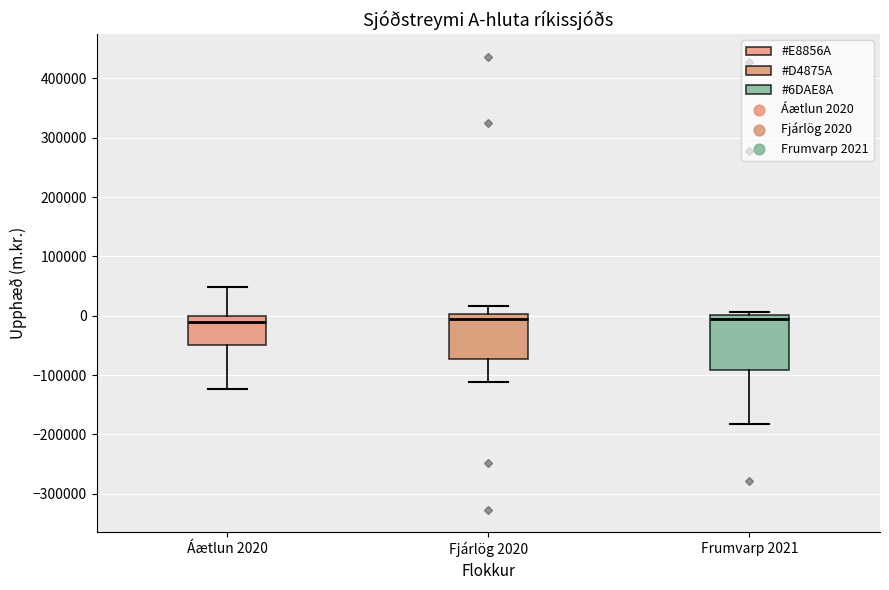

Reading left to right, transcribe this box plot: for each box, give where its median line is, the range the box spans, and where its two whiskers end, as read against the y-axis. The values are not printed on the chart, so give them approximately, as read against the axis.

Áætlun 2020: median -10000, box -50000 to 0, whiskers -120000 to 50000
Fjárlög 2020: median -10000, box -70000 to 0, whiskers -110000 to 20000
Frumvarp 2021: median 0 (just below the box's upper edge), box -90000 to 0, whiskers -180000 to 10000